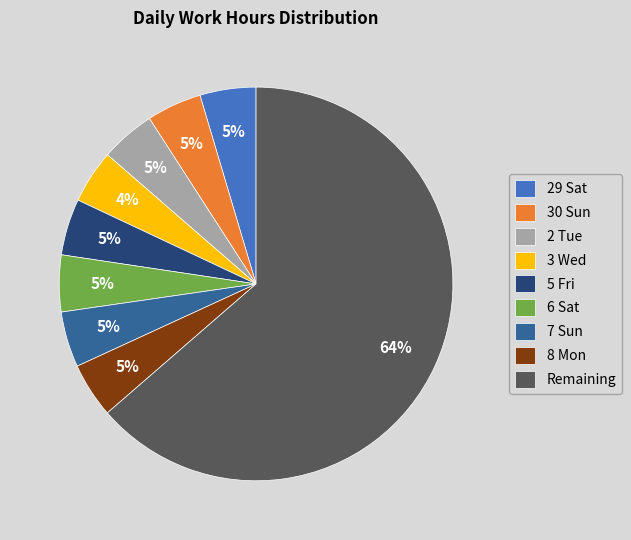

The 2 Tue slice represents 5% of the pie. True or false?

True